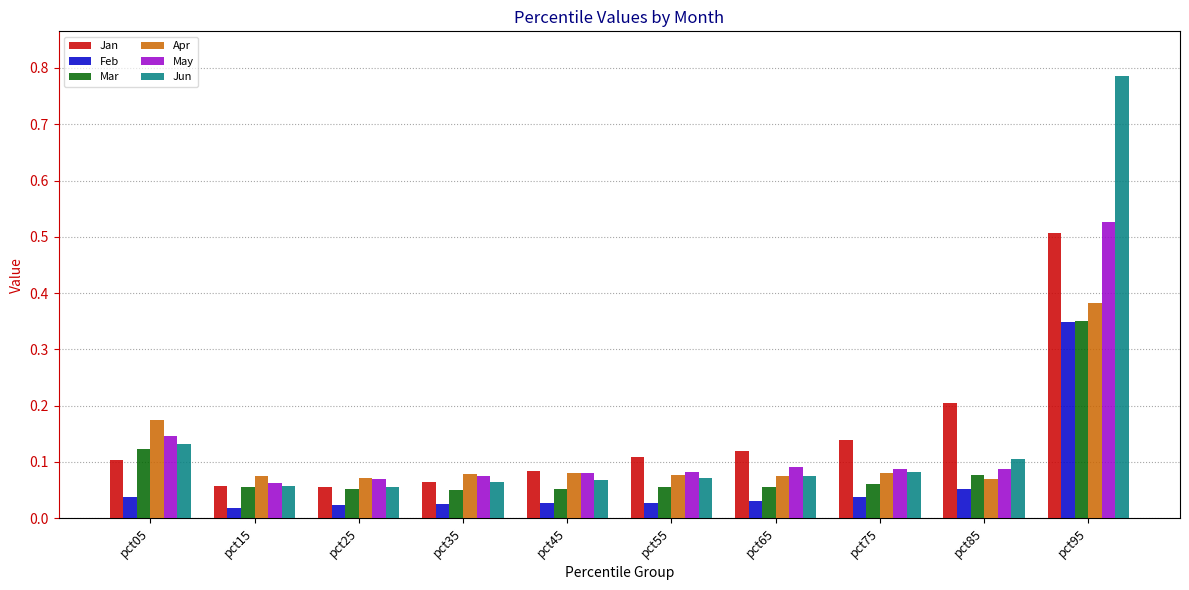

Count the May values in the range 0 to 1.

10